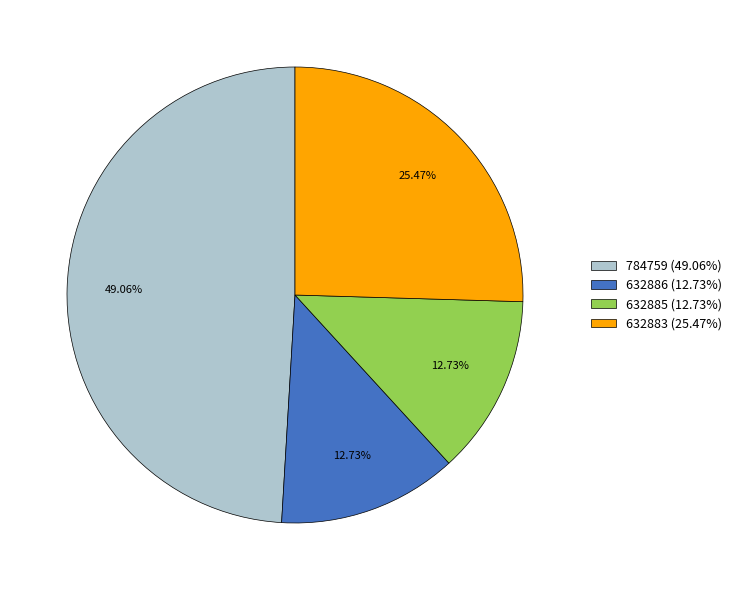

How many slices are in this pie chart?

4